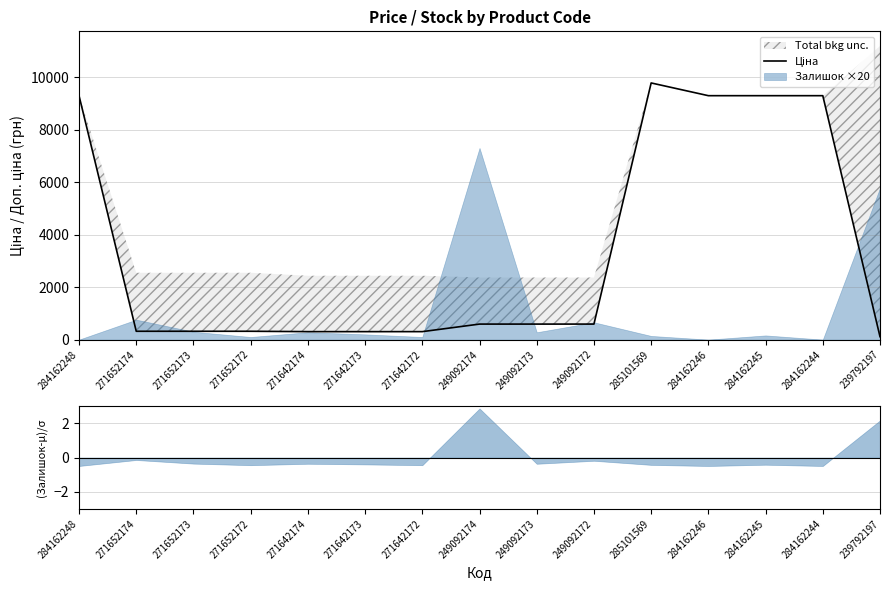

What value does the data have at 271652172?

318.3